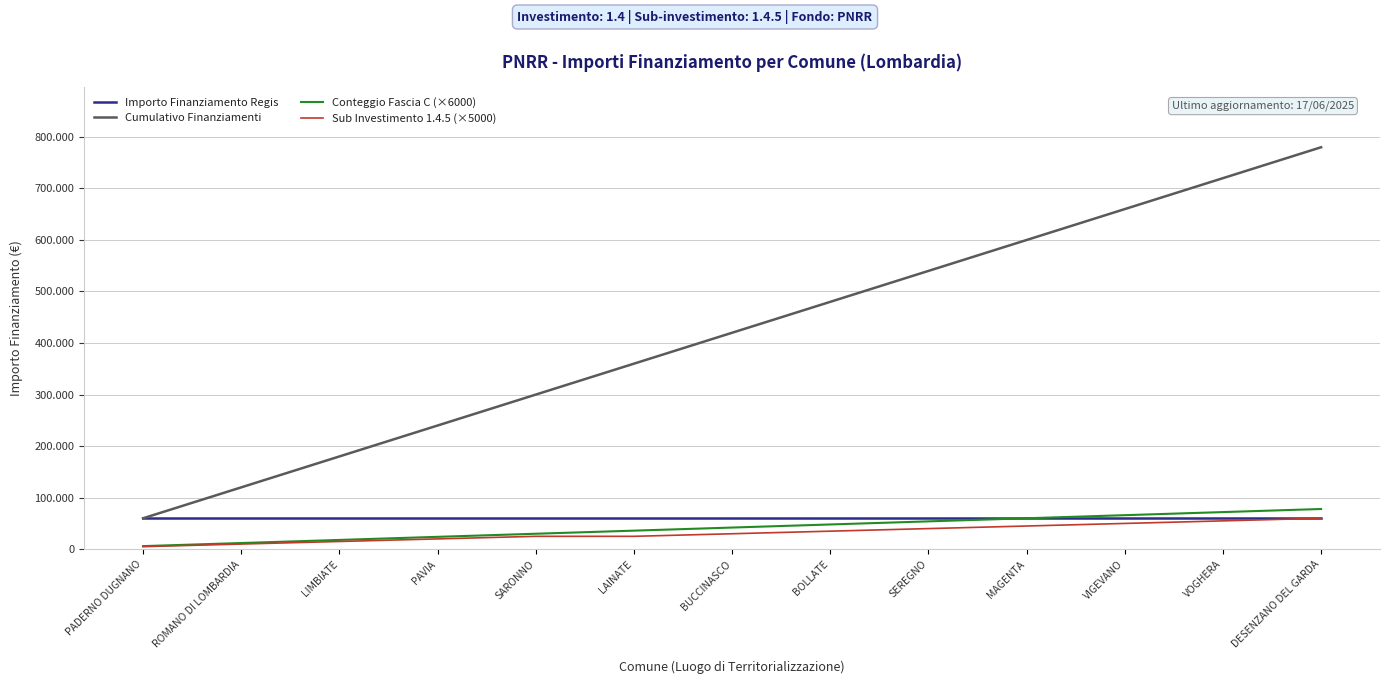

Does the chart display data point markers on the line(s)?

No